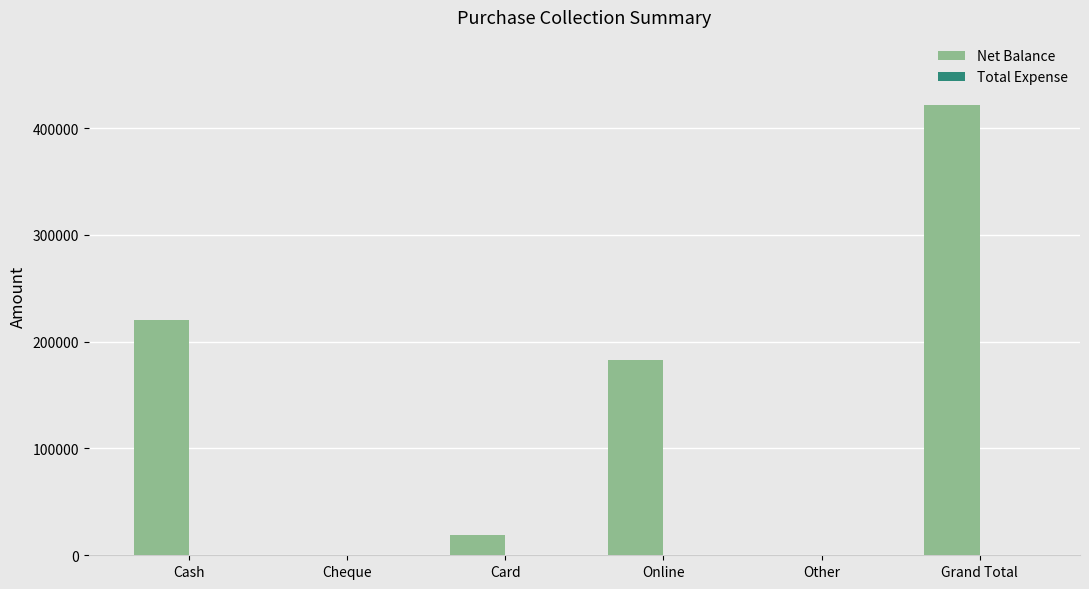

Reading left to right, what are all the values shown in this chart?

Cash=220400	Cheque=0	Card=18700	Online=182900	Other=0	Grand Total=422000